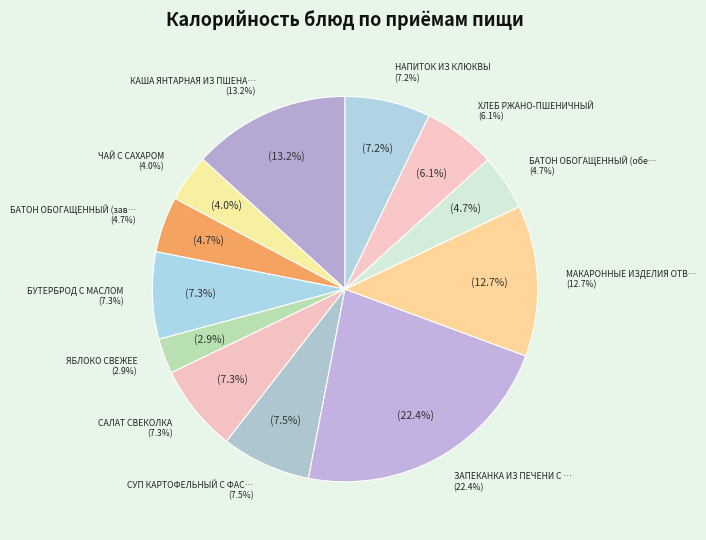

True or false: НАПИТОК ИЗ КЛЮКВЫ accounts for 7% of the total.

True